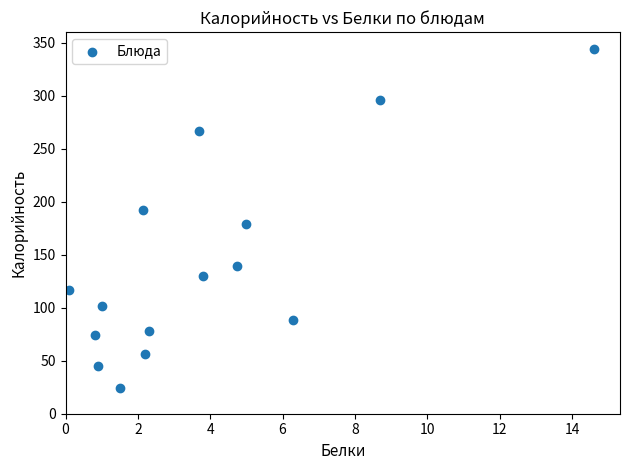

What is the range of X values (max minus min)?

14.5